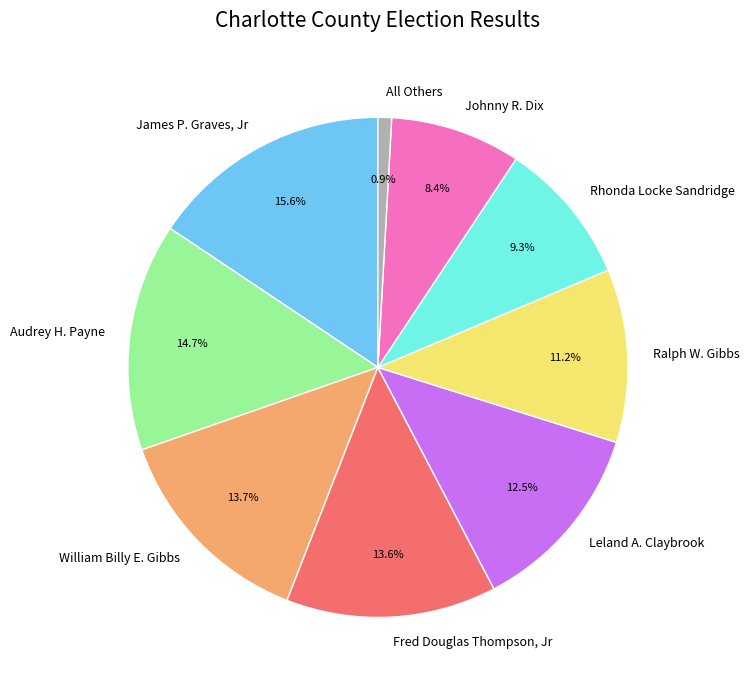

Which category has the smallest portion of the pie?

All Others